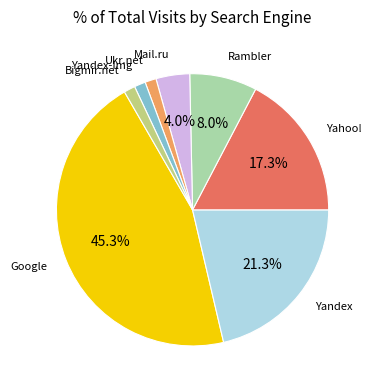

Does any single category account for the majority?

No